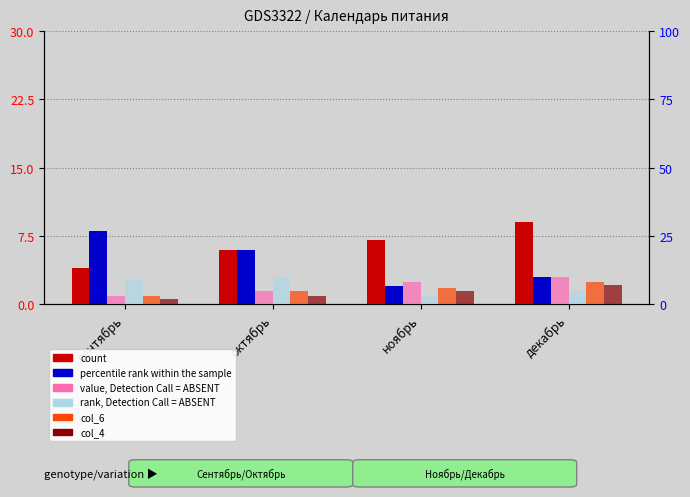

How many bars are there in total?

24